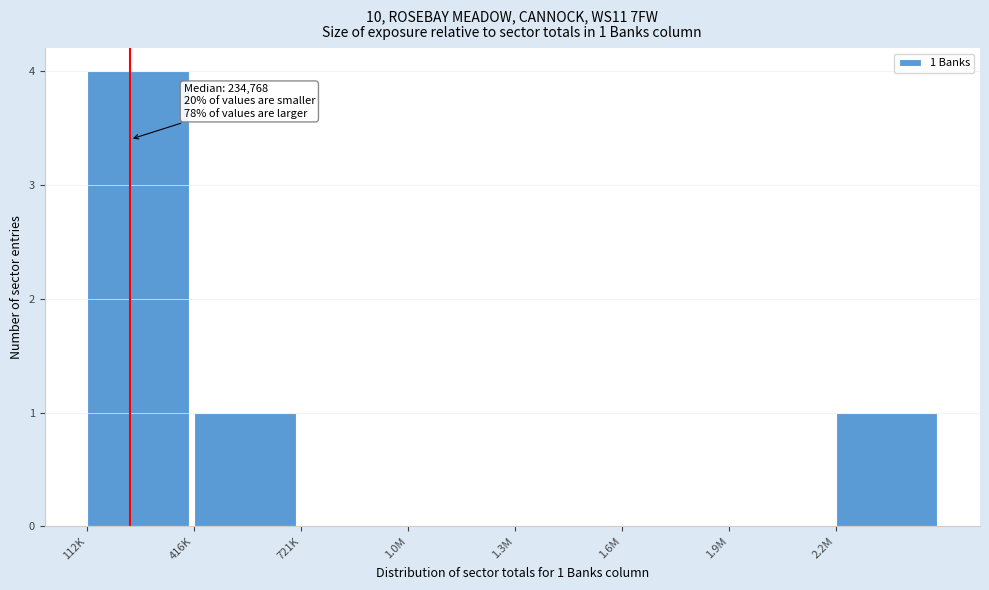

Reading left to right, transcribe all the data shown in this chart.

112K=4	416K=1	721K=0	1.0M=0	1.3M=0	1.6M=0	1.9M=0	2.2M=1